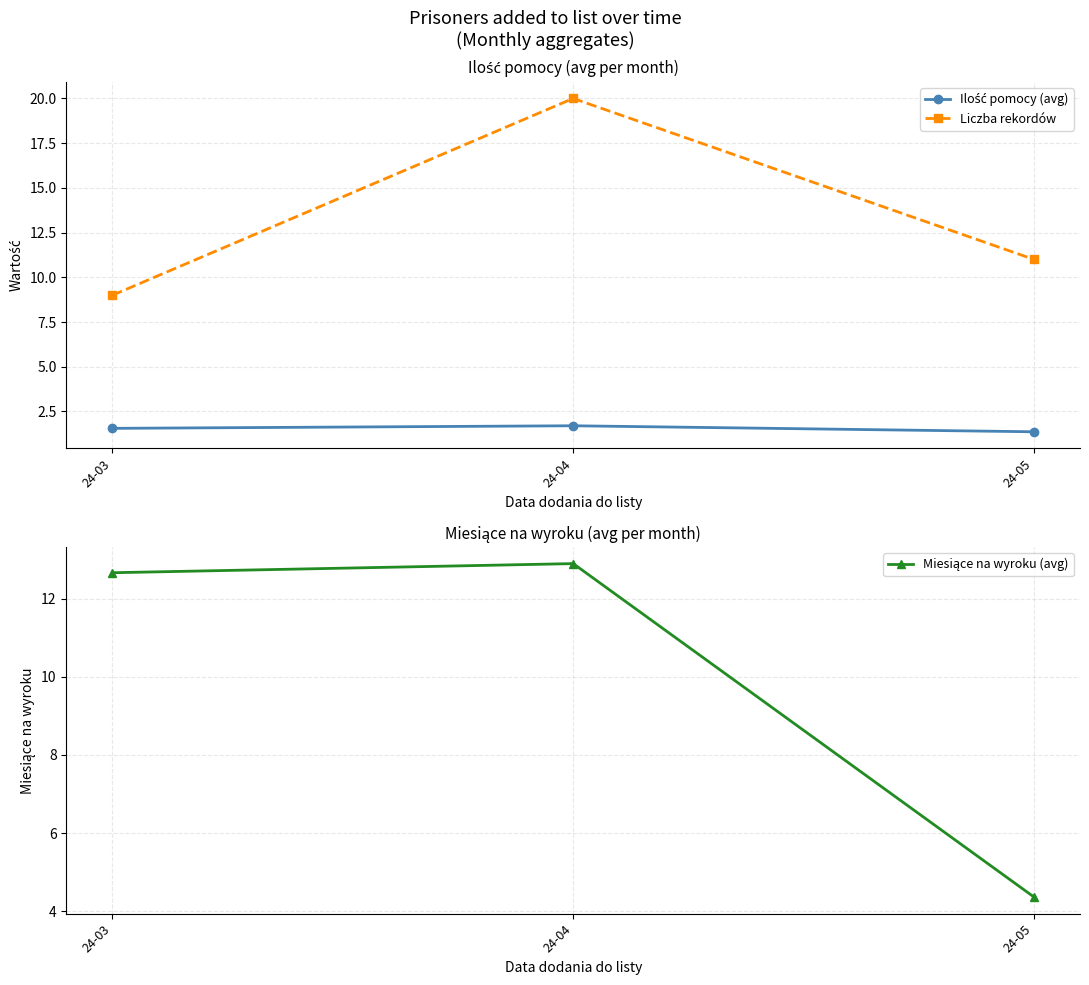

The Liczba rekordów series shows 15.3 at 24-03. True or false?

False